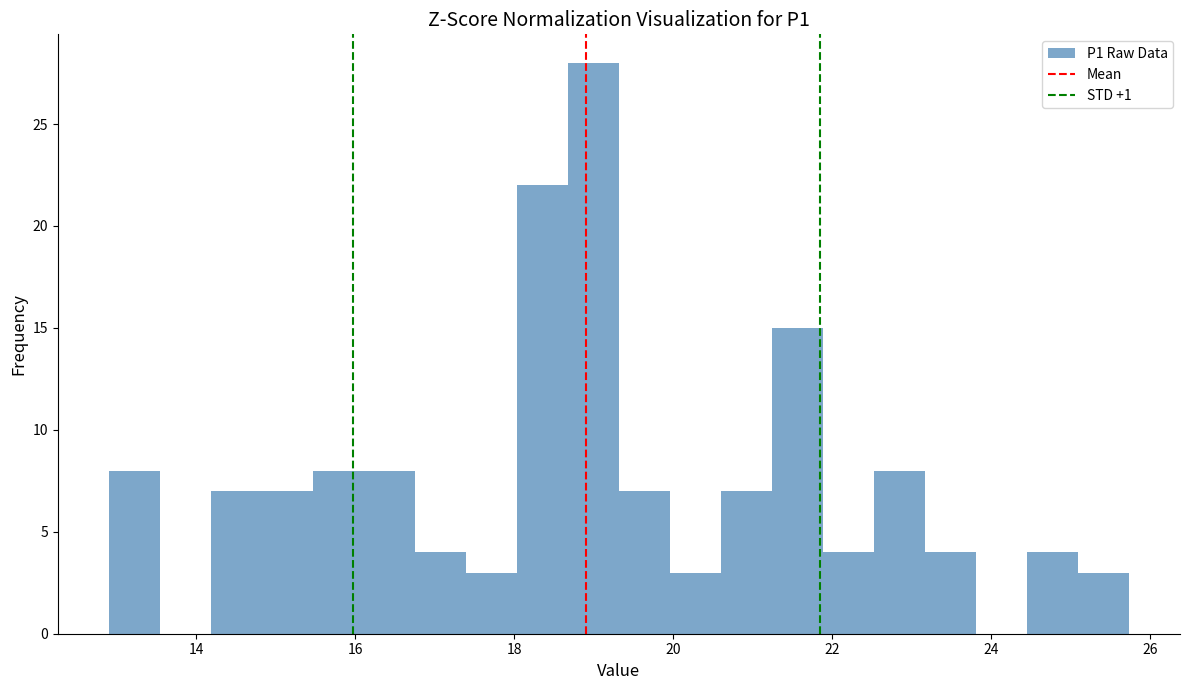

Around what value on the x-axis is the tallest bar? Give the approximate position of its centre, as read against the axis.

19.0